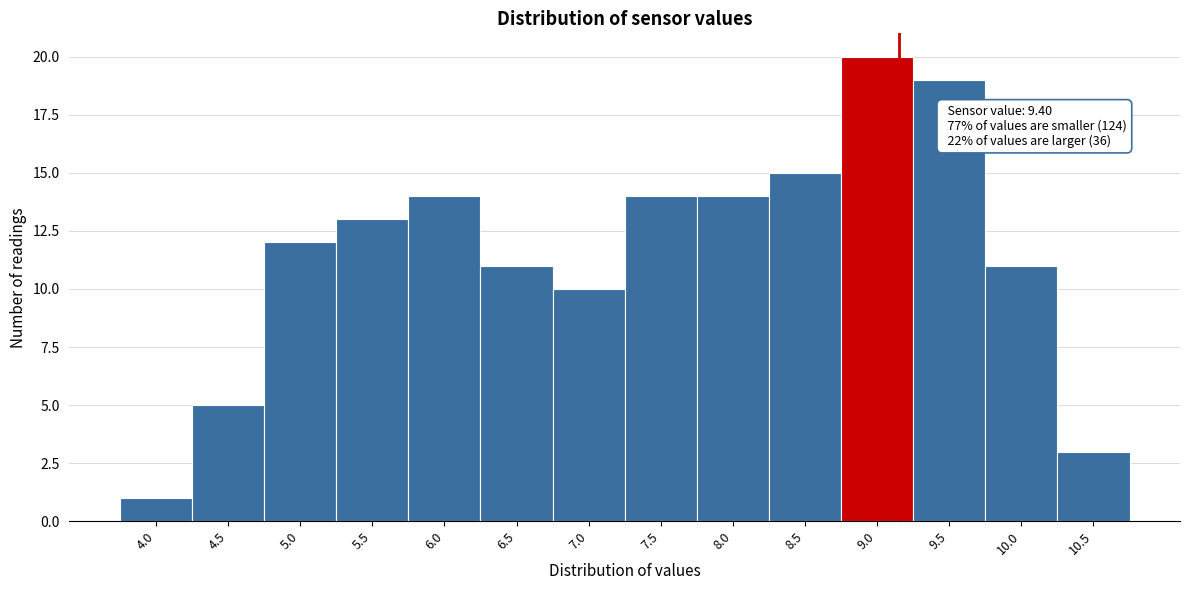

Reading left to right, extract all data points from this chart.

4.0=1	4.5=5	5.0=12	5.5=13	6.0=14	6.5=11	7.0=10	7.5=14	8.0=14	8.5=15	9.0=20	9.5=19	10.0=11	10.5=3